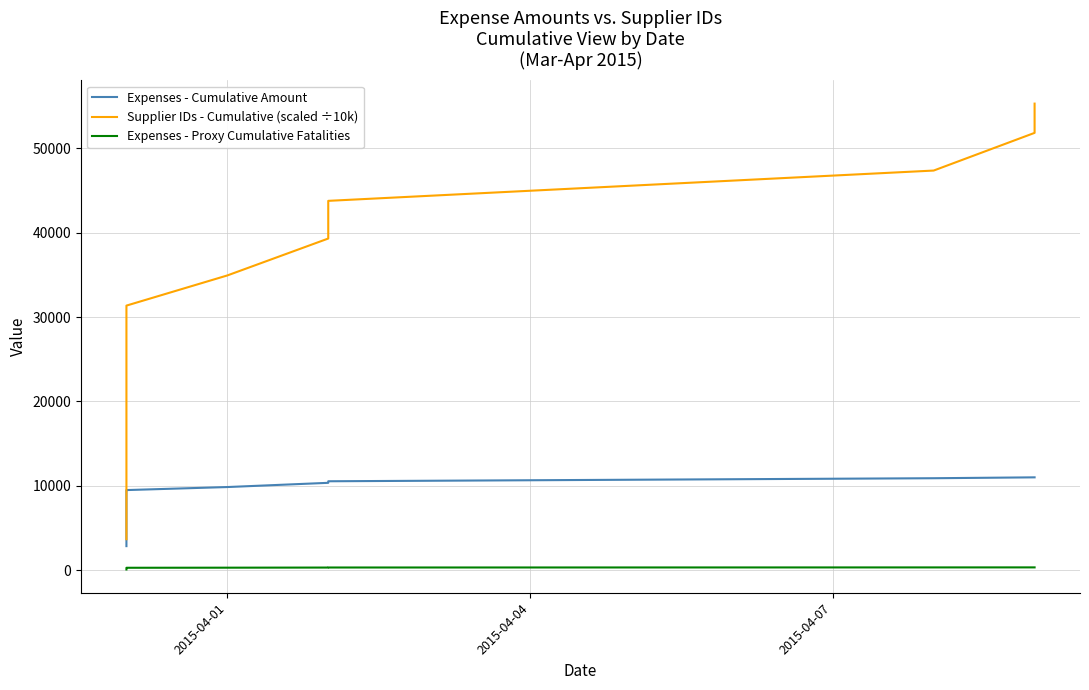

List the series in order of their overall mean, lowest first.

Expenses - Proxy Cumulative Fatalities, Expenses - Cumulative Amount, Supplier IDs - Cumulative (scaled ÷10k)